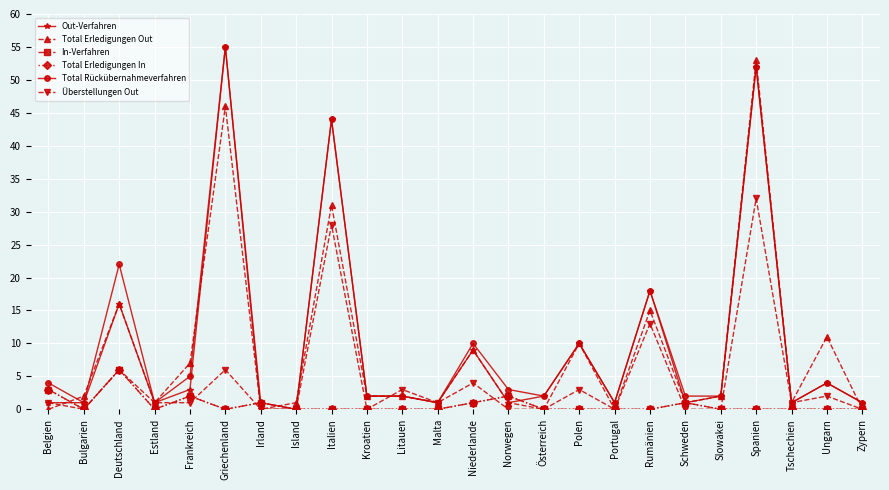

At which label does Überstellungen Out first exceed 1?

Deutschland